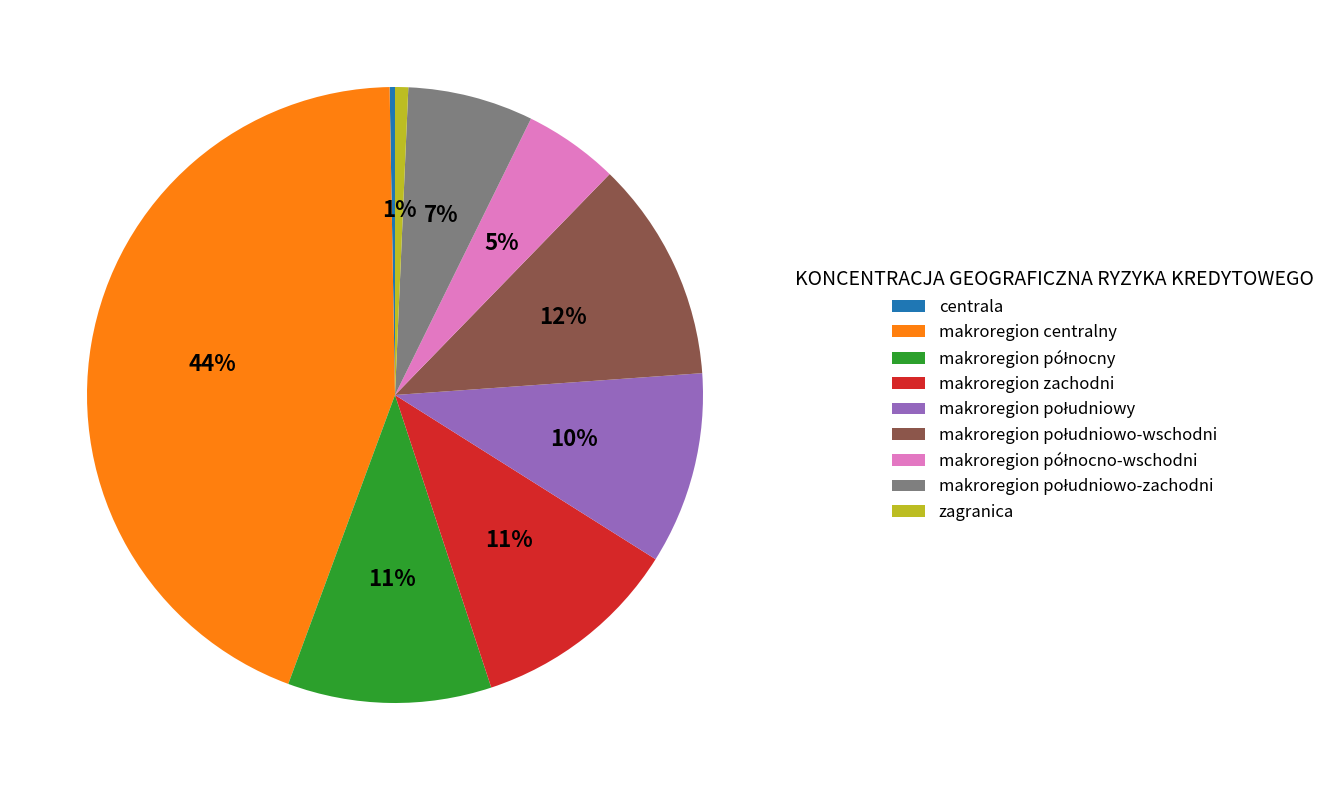

The makroregion centralny slice represents 31% of the pie. True or false?

False